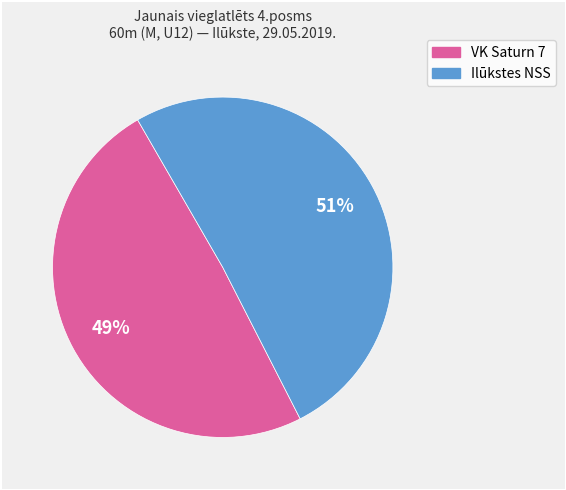

Does any single category account for the majority?

Yes